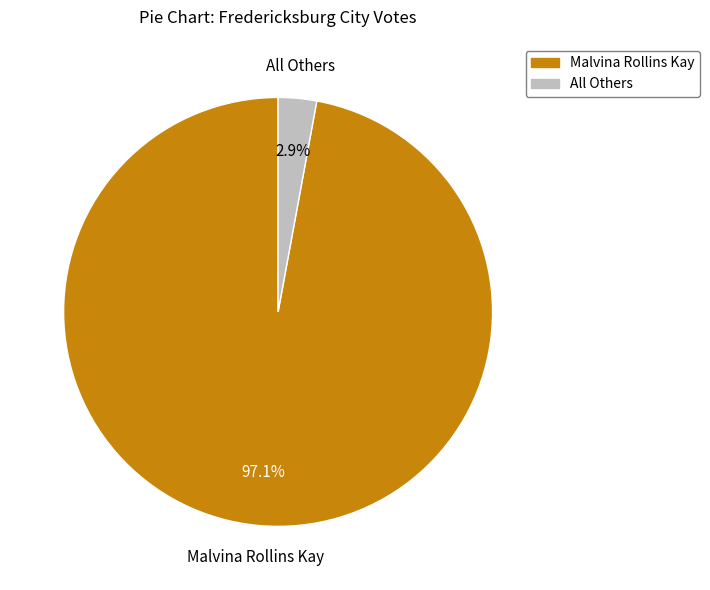

What percentage is the Malvina Rollins Kay slice, to the nearest percent?

97%